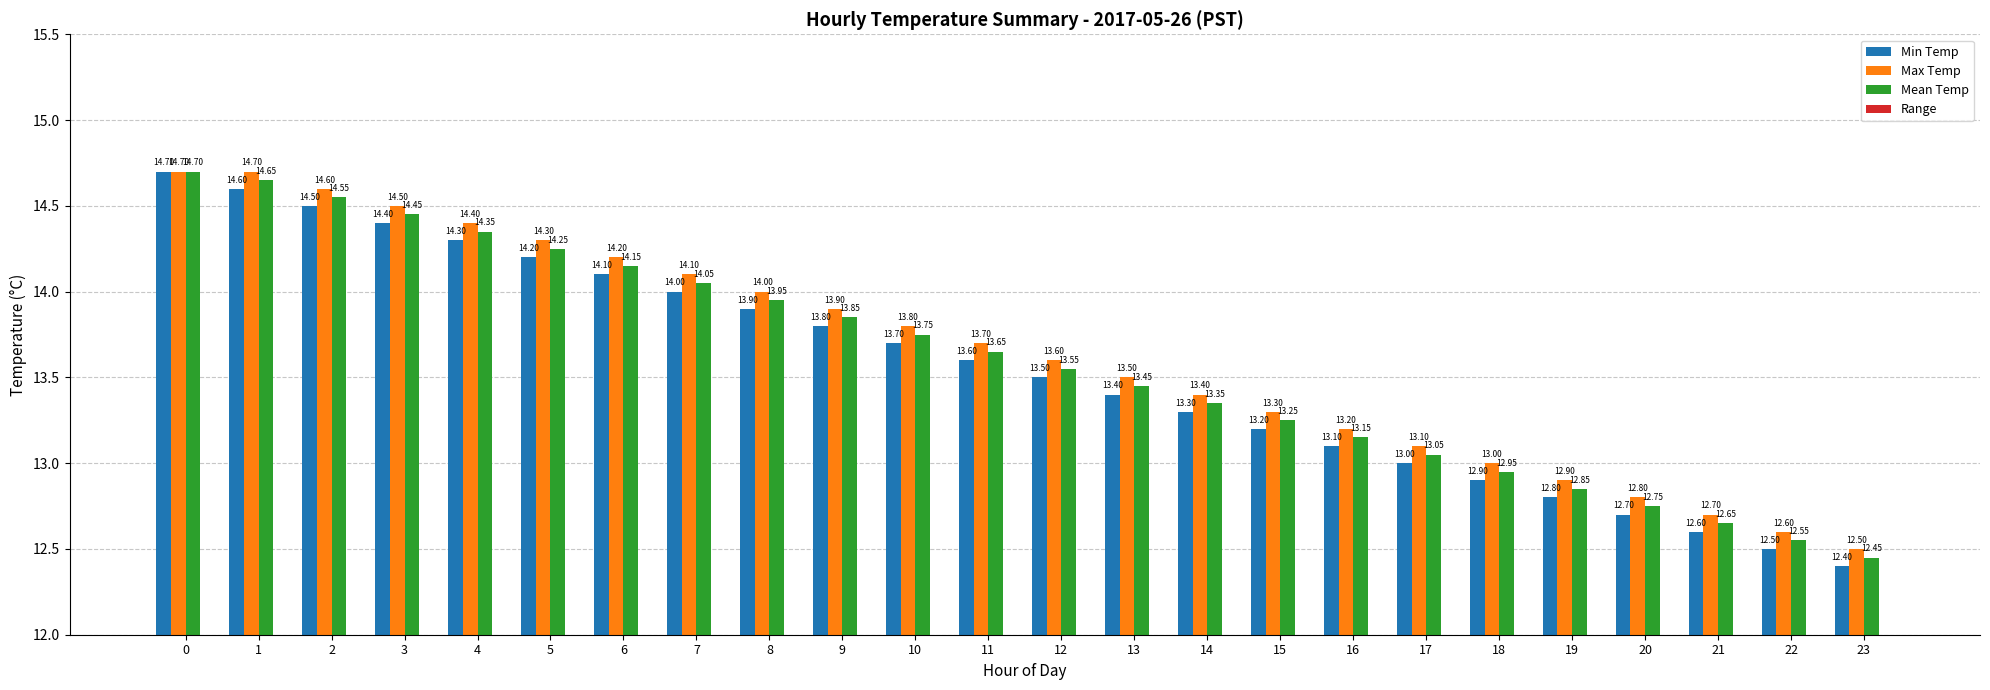

Where is Max Temp nearest to the value 13?

18